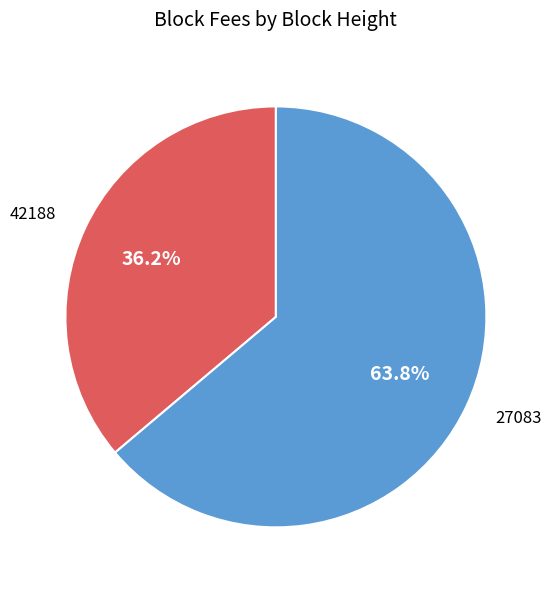

The 27083 slice represents 50% of the pie. True or false?

False